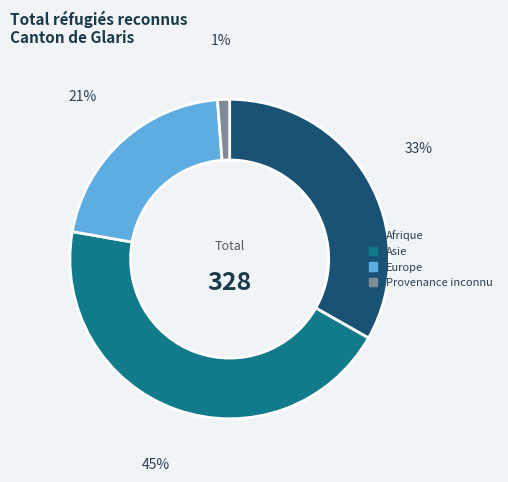

Is there any slice that represents more than half of the pie?

No